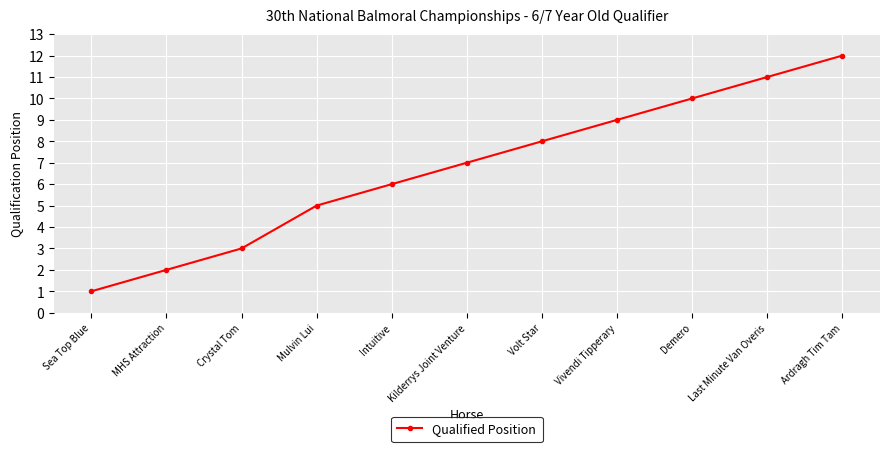

List the labels in order of value, smallest first.

Sea Top Blue, MHS Attraction, Crystal Tom, Mulvin Lui, Intuitive, Kilderrys Joint Venture, Volt Star, Vivendi Tipperary, Demero, Last Minute Van Overis, Ardragh Tim Tam